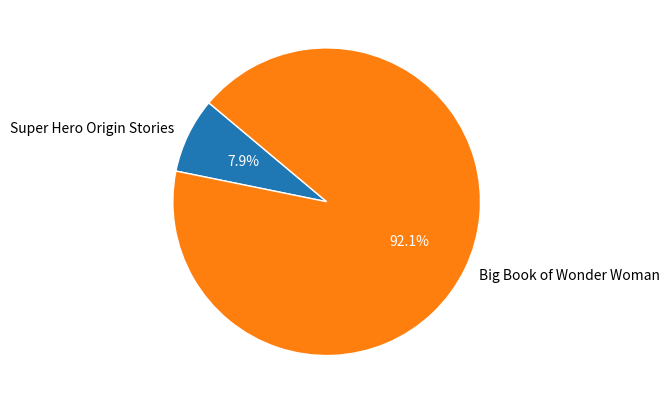

Rank the categories by value from lowest to highest.

Super Hero Origin Stories, Big Book of Wonder Woman